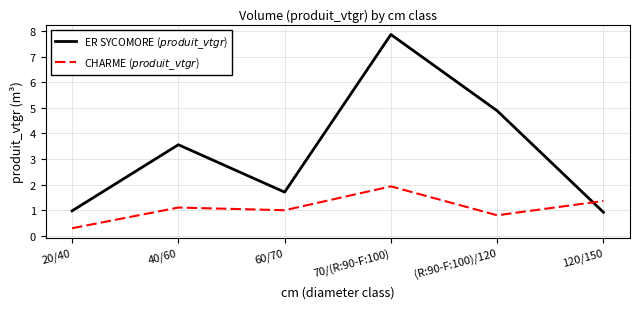

Between which two adjacent categories do CHARME ($produit\_vtgr$) and ER SYCOMORE ($produit\_vtgr$) first intersect?

(R:90-F:100)/120 and 120/150